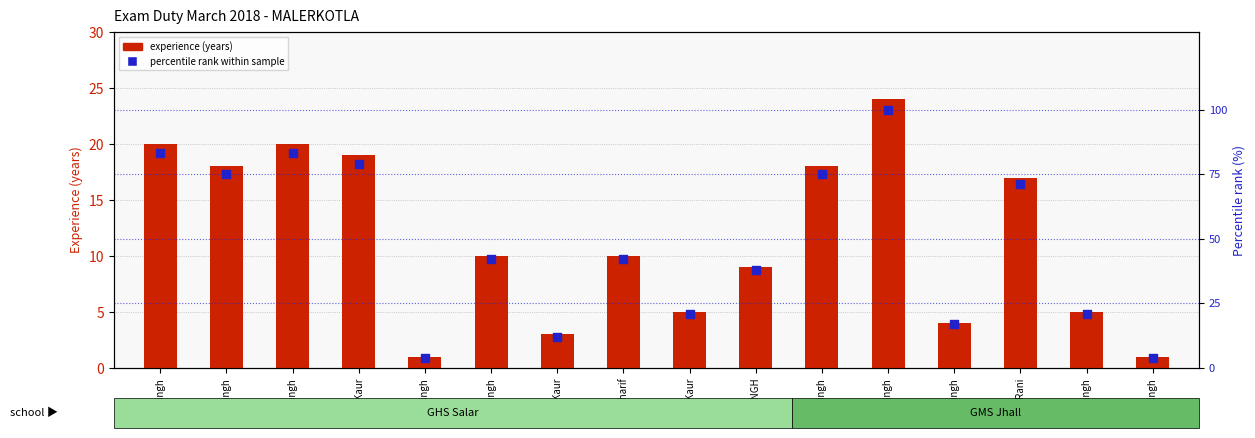

Which series reaches the minimum Y coordinate?

experience (years)